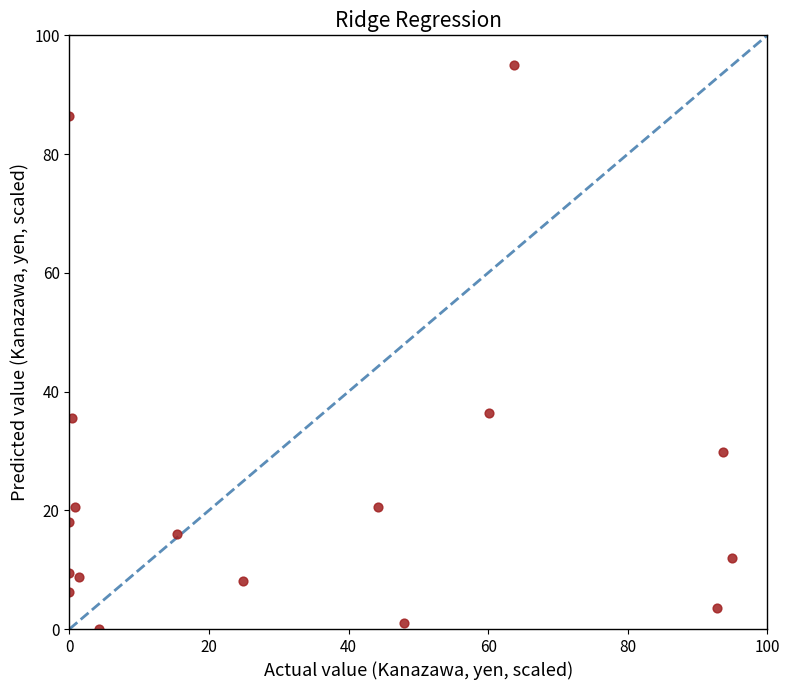

What is the range of Y values (max minus min)?

95.0